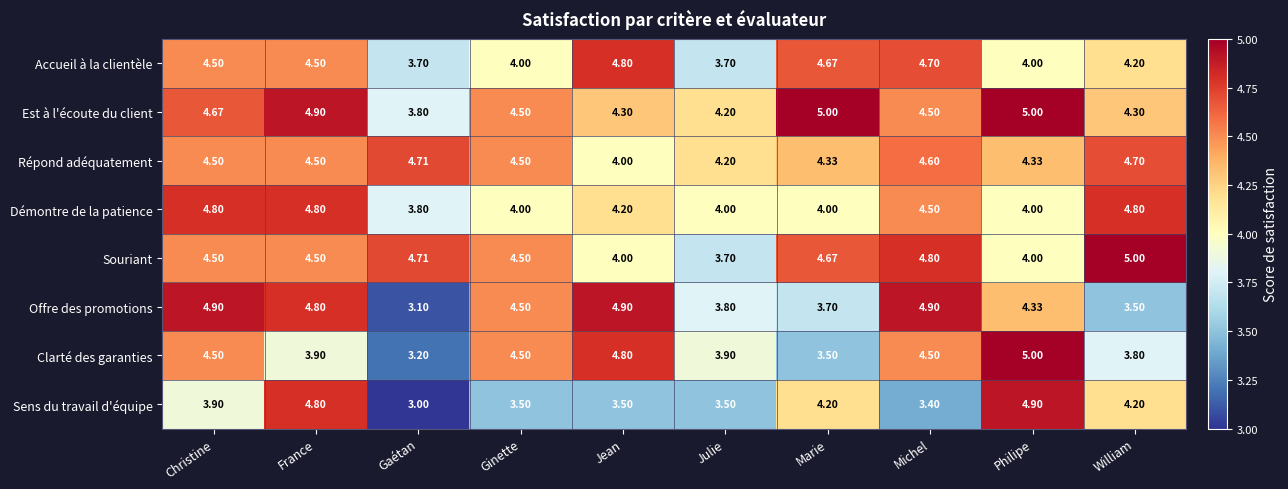

Which series has the largest total across all categories?

Est à l'écoute du client